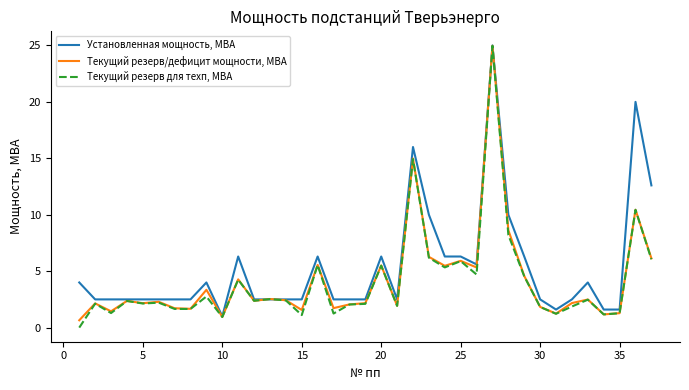

What is the maximum value shown in the chart?

25.0